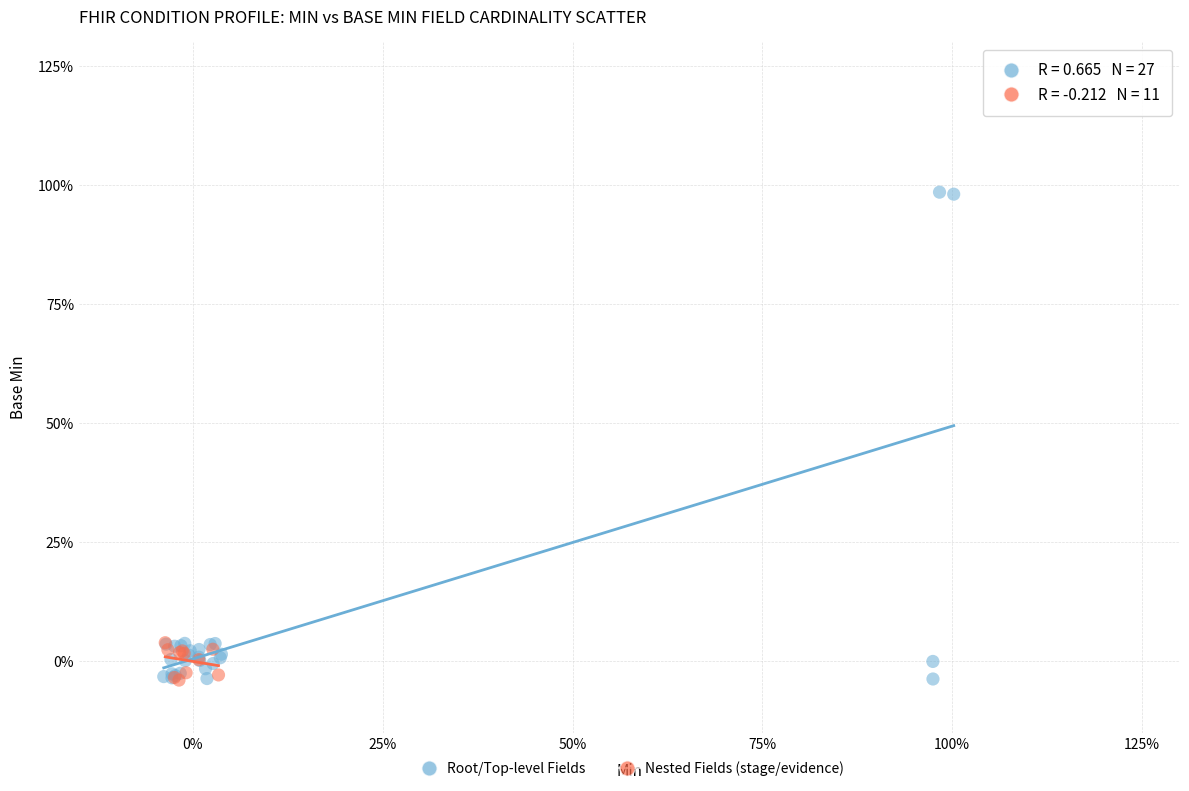

Which series has the widest spread of Y values?

Root/Top-level Fields